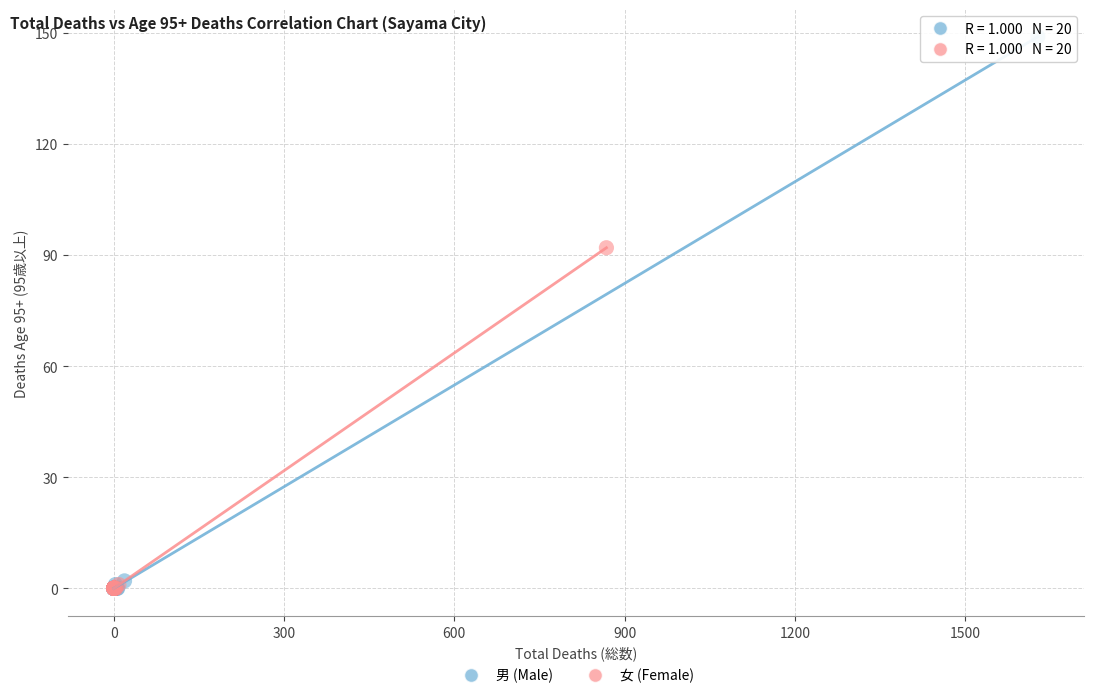

Which series reaches the maximum Y coordinate?

男 (Male)